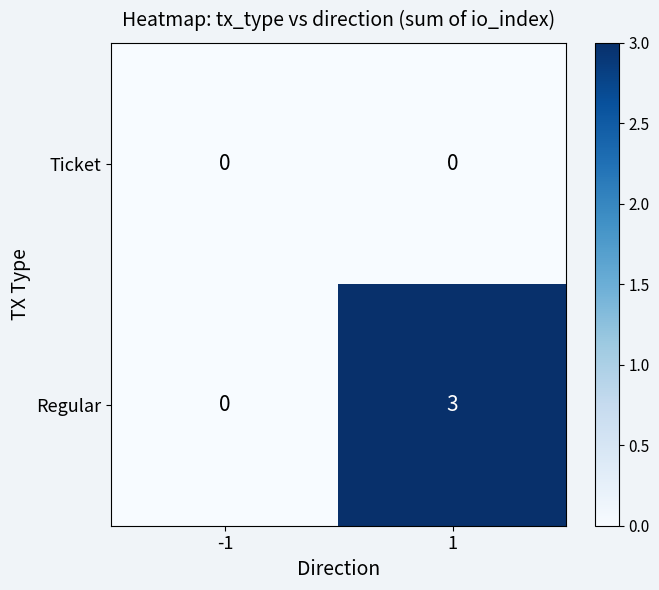

Between -1 and 1, which series saw the biggest shift?

Regular